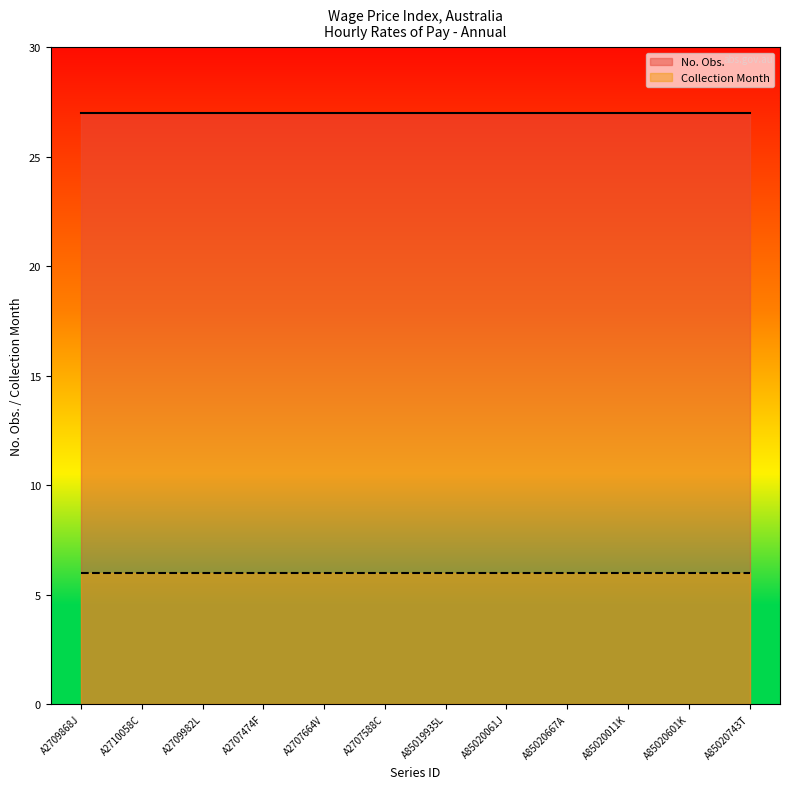

Between A2707664V and A2710058C, which is larger?

A2707664V